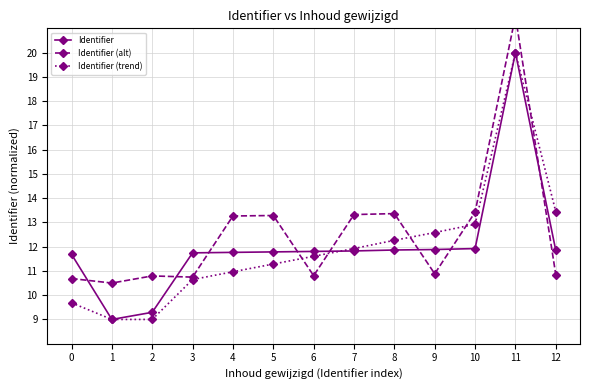

How many interior local valleys does the Identifier series have?

1